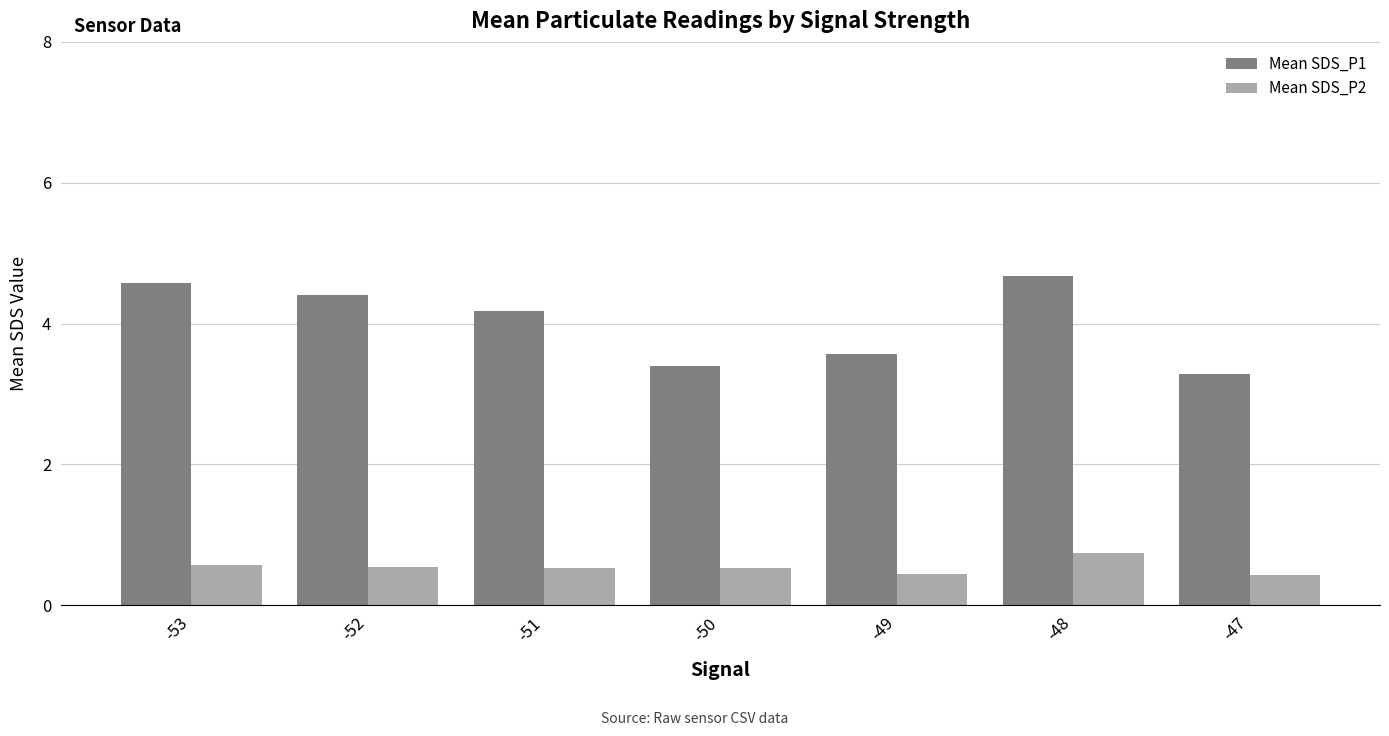

How many series are shown in this chart?

2